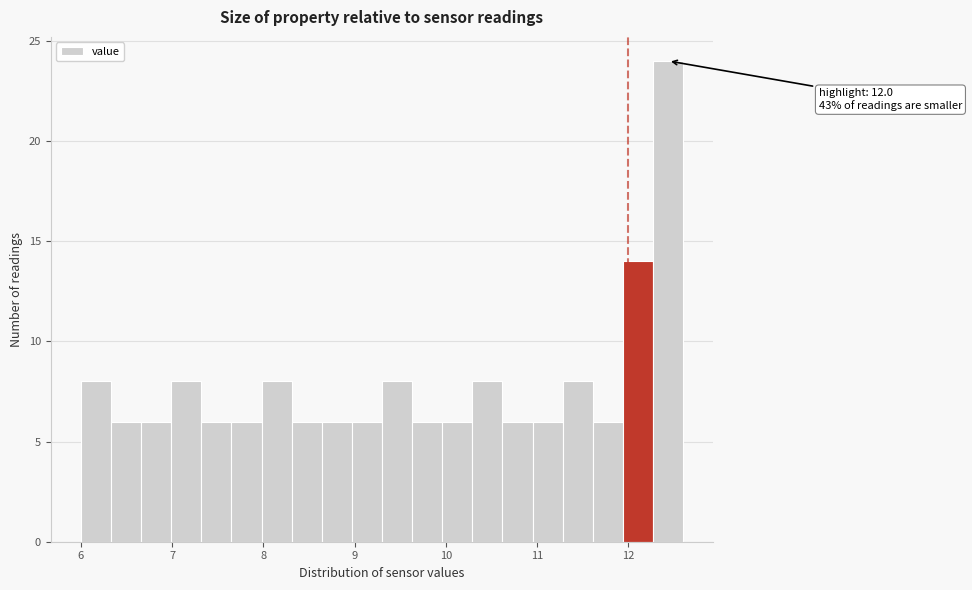

Around what value on the x-axis is the tallest bar? Give the approximate position of its centre, as read against the axis.

12.4